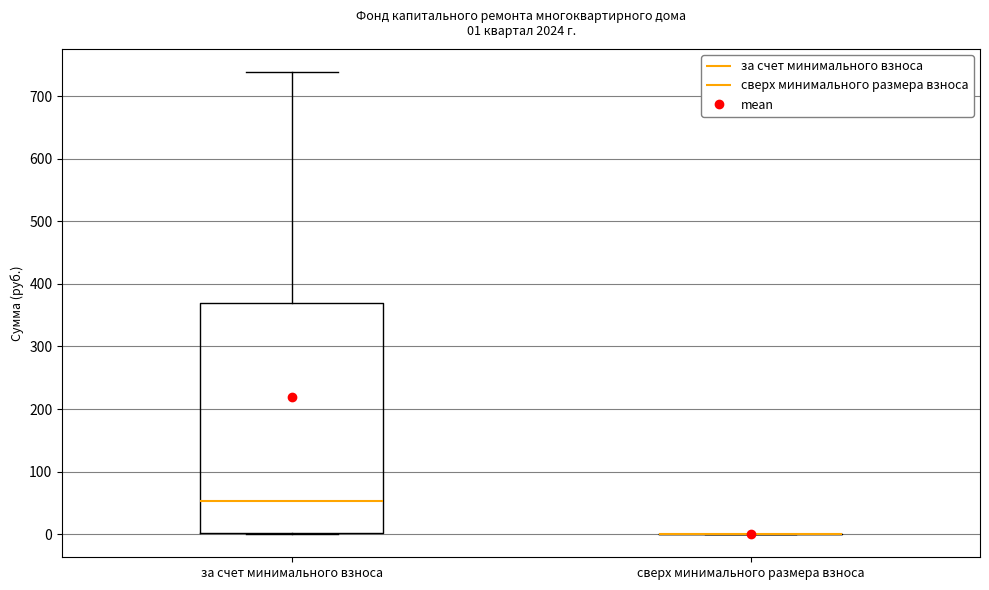

Which box is the tallest, from its lower edge to its upper edge?

за счет минимального взноса